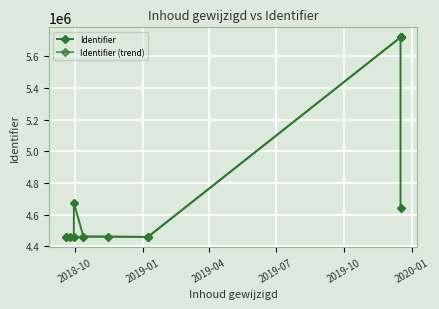

Does the chart display data point markers on the line(s)?

Yes